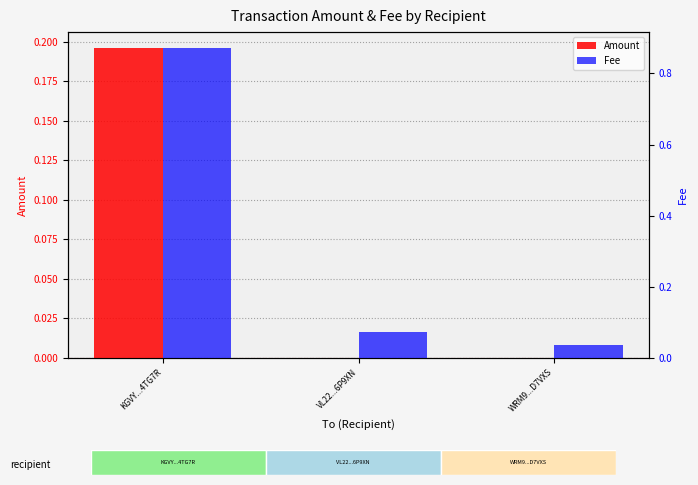

List the series in order of their overall mean, lowest first.

Amount, Fee